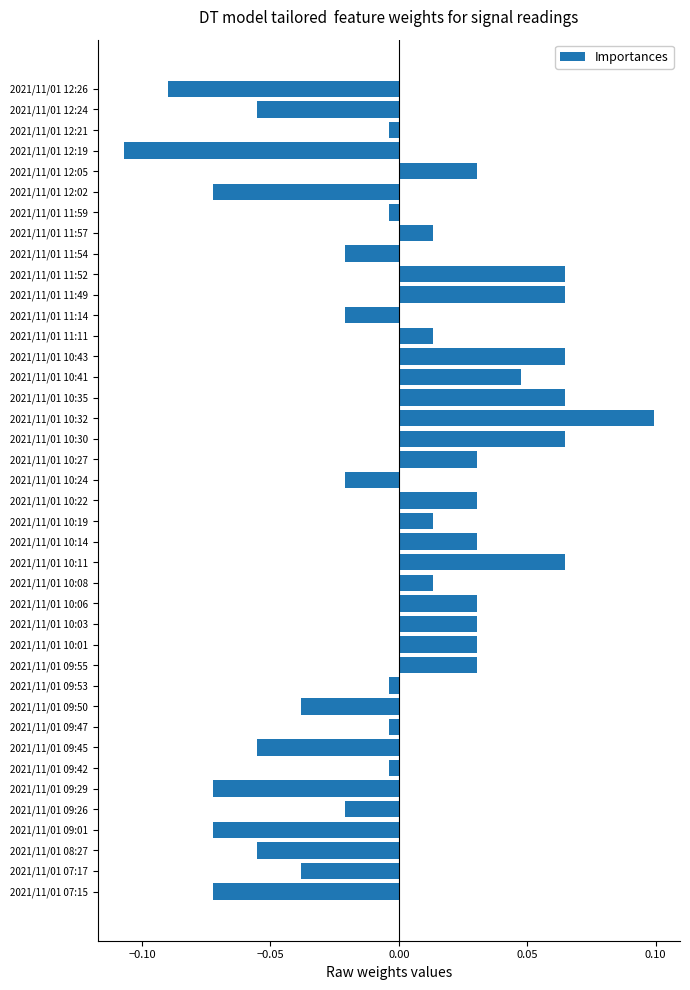

Is it true that the value at 2021/11/01 07:15 is -0.0?

False